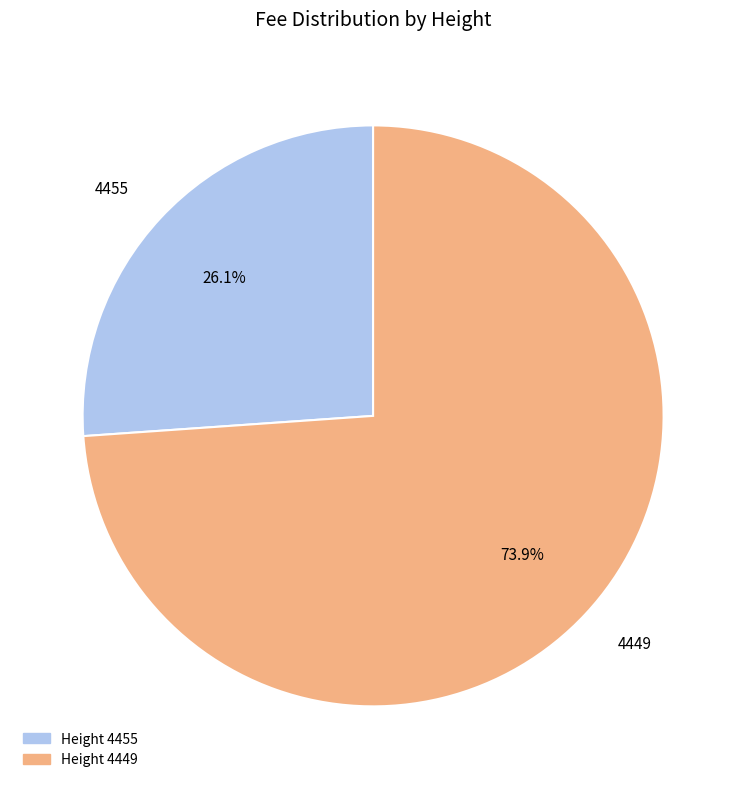

Is it true that 4455 is 26% of the pie?

True